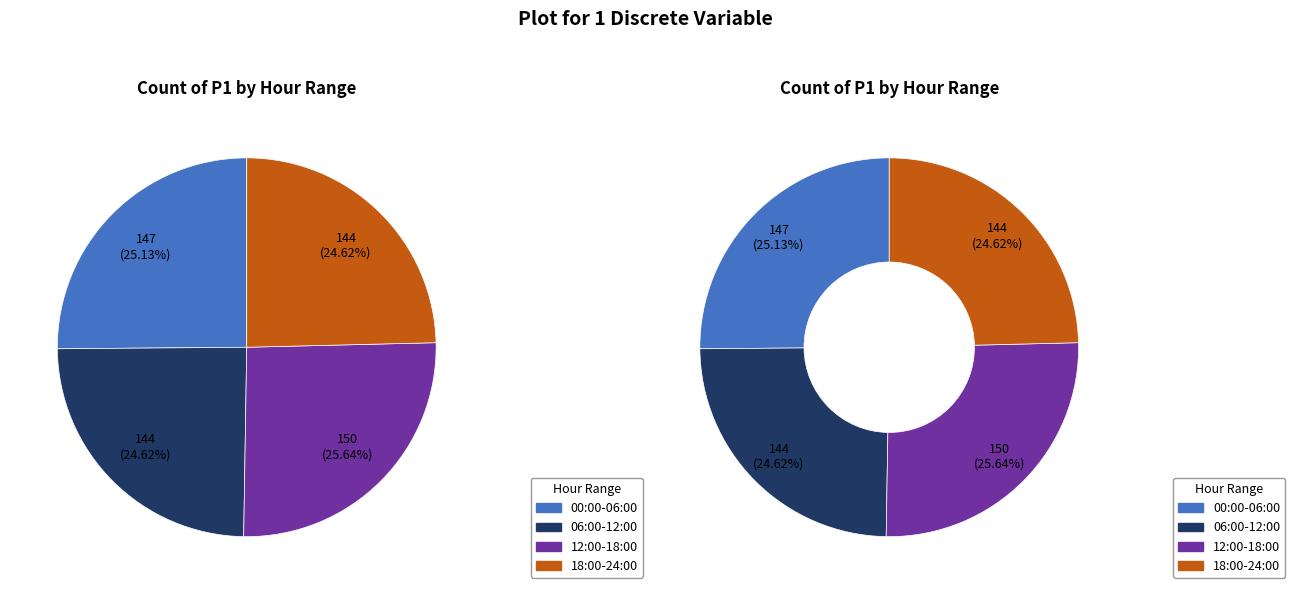

Is it true that P1=0 is 93% of the pie?

False